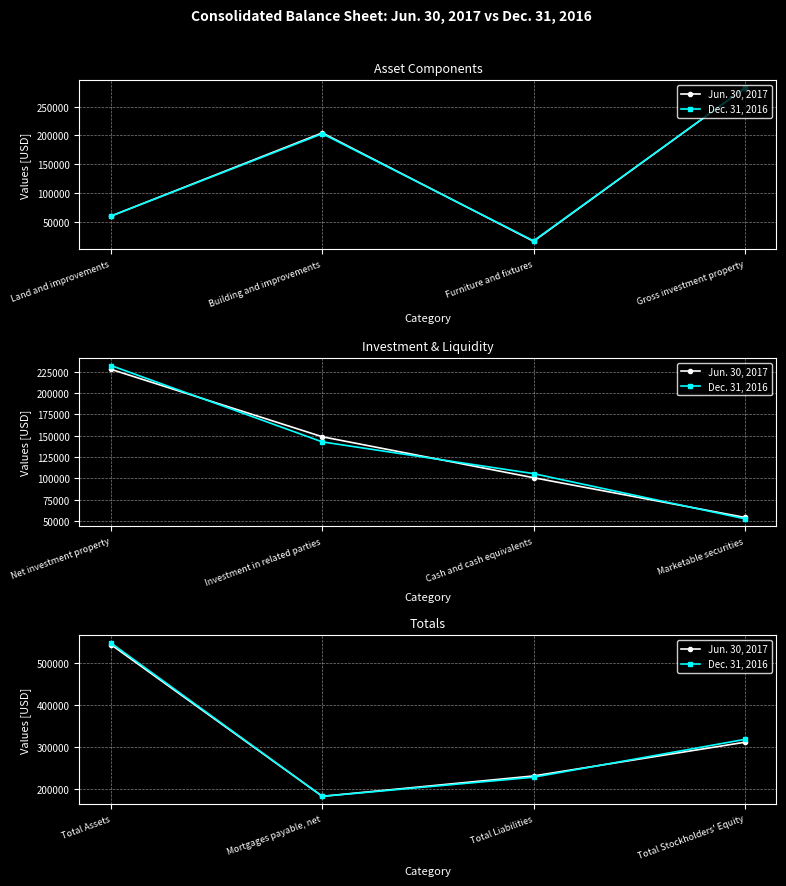

What is the average value of the Dec. 31, 2016 series?

319476